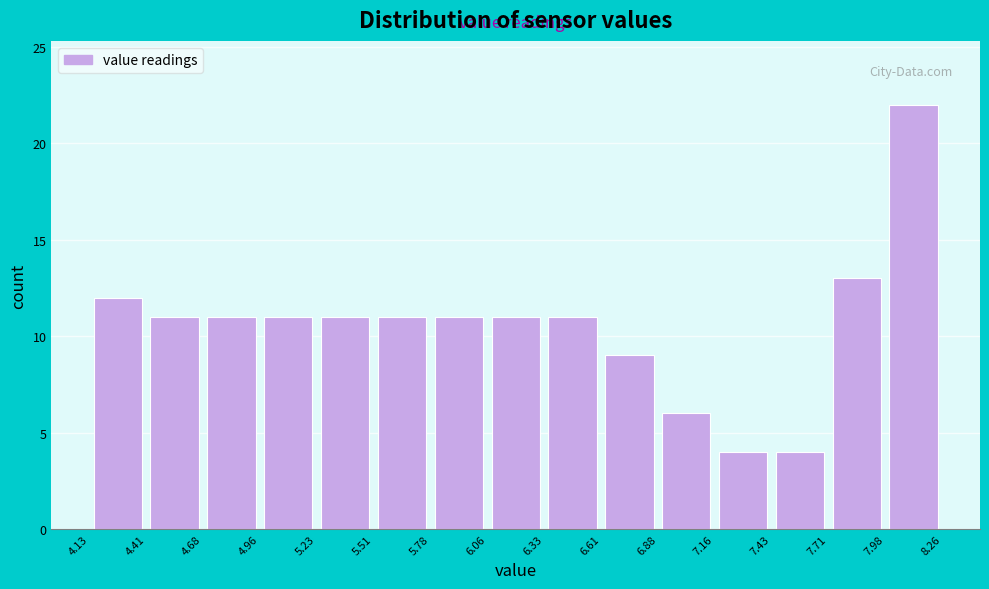

Over which range of the x-axis is the bar tallest?

7.98 to 8.26